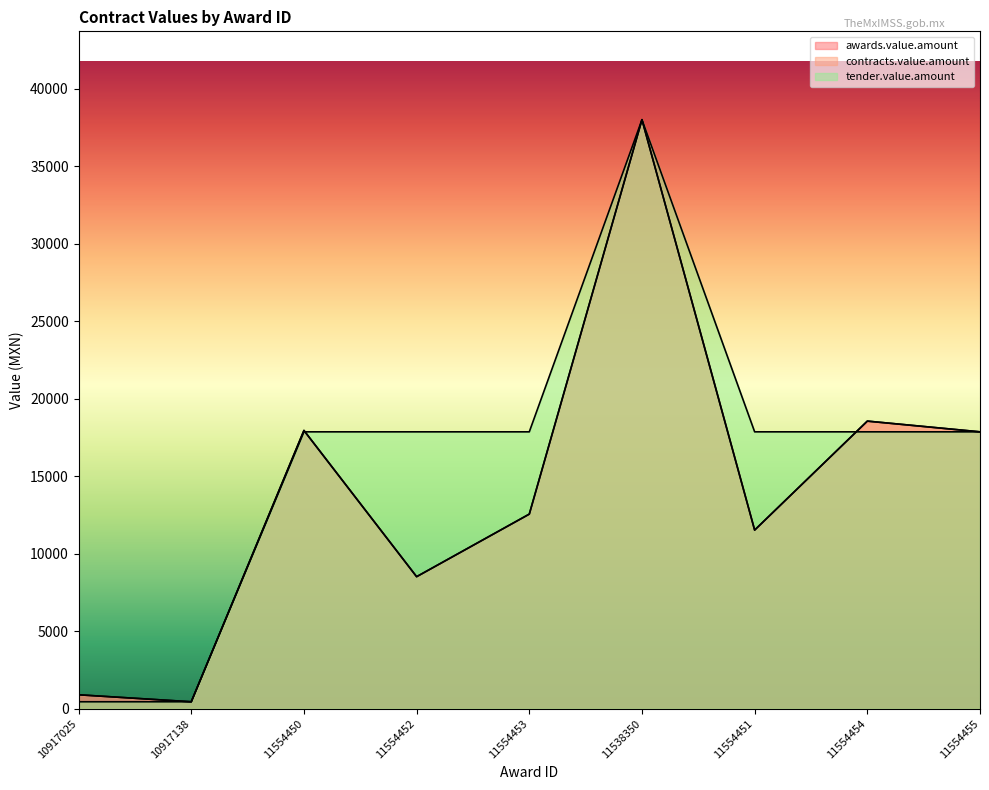

What is the difference between the maximum and minimum values in the awards.value.amount series?

37552.7